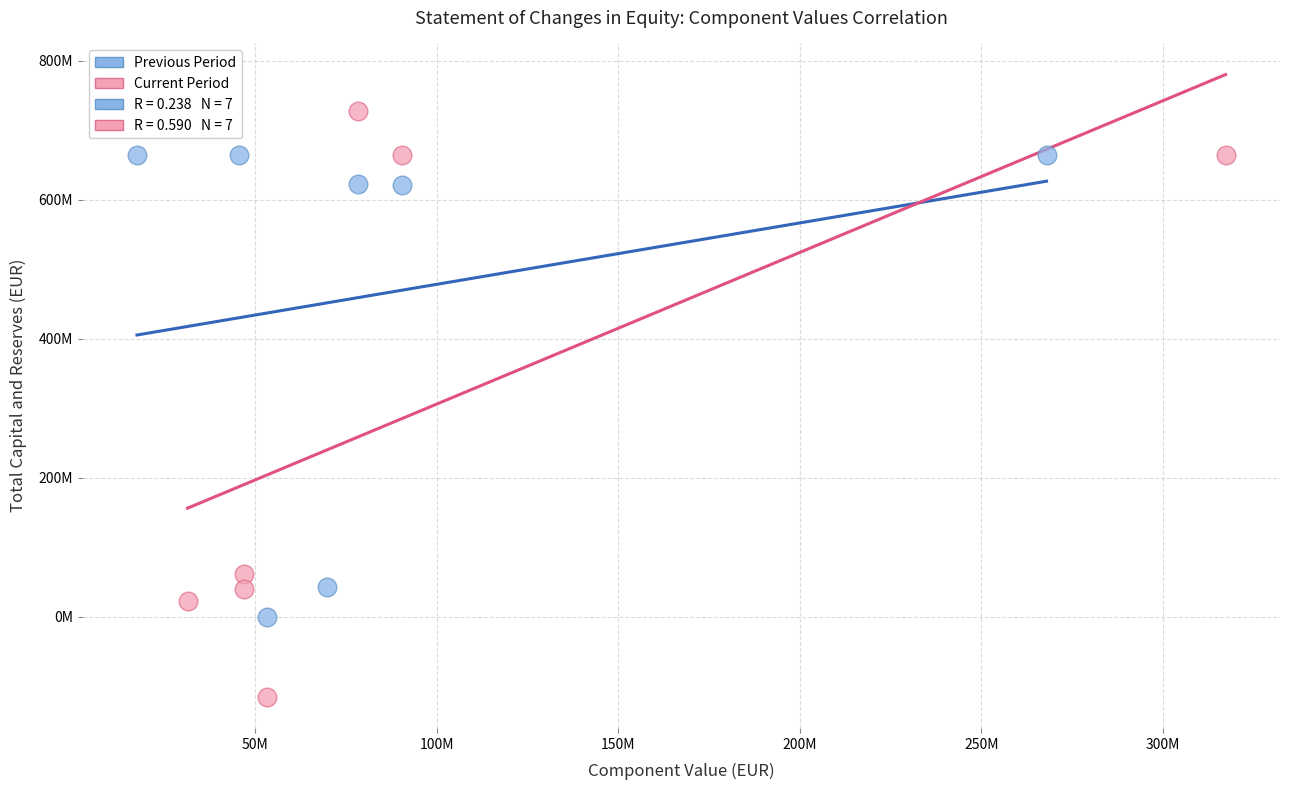

Which series has the largest Y range (max minus min)?

Current Period